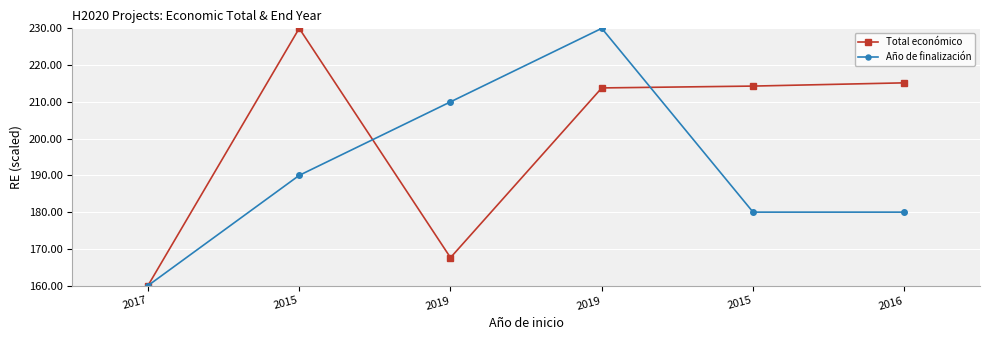

What is the sum of the Año de finalización values at 2016 and 2015?

360.0